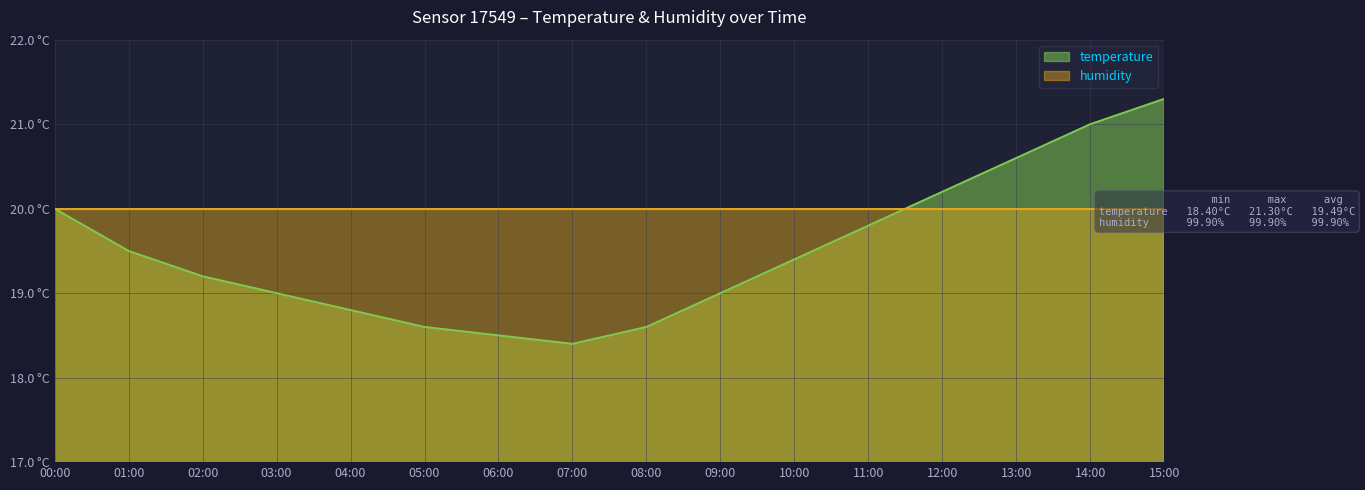

What is the label of the 10th point from the right?

06:00